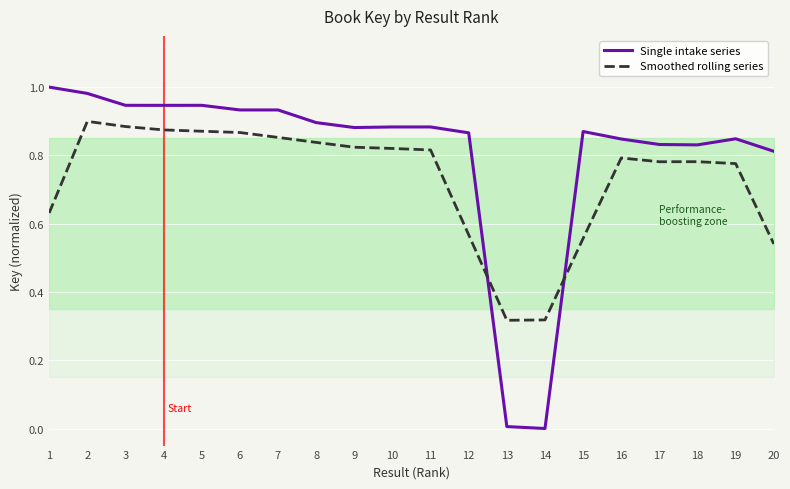

Reading left to right, extract all data points from this chart.

Single intake series: 1=1.0	2=1.0	3=0.9	4=0.9	5=0.9	6=0.9	7=0.9	8=0.9	9=0.9	10=0.9	11=0.9	12=0.9	13=0.0	14=0.0	15=0.9	16=0.8	17=0.8	18=0.8	19=0.8	20=0.8
Smoothed rolling series: 1=0.6	2=0.9	3=0.9	4=0.9	5=0.9	6=0.9	7=0.9	8=0.8	9=0.8	10=0.8	11=0.8	12=0.6	13=0.3	14=0.3	15=0.6	16=0.8	17=0.8	18=0.8	19=0.8	20=0.5